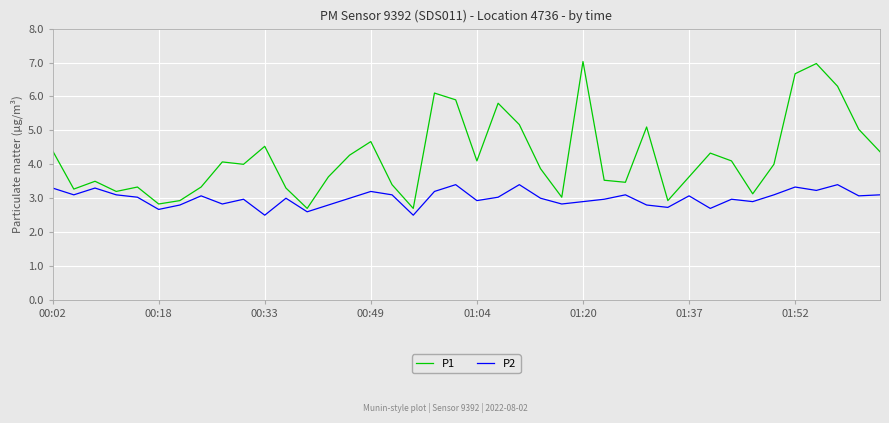

True or false: P2 and P1 cross at least once.

False